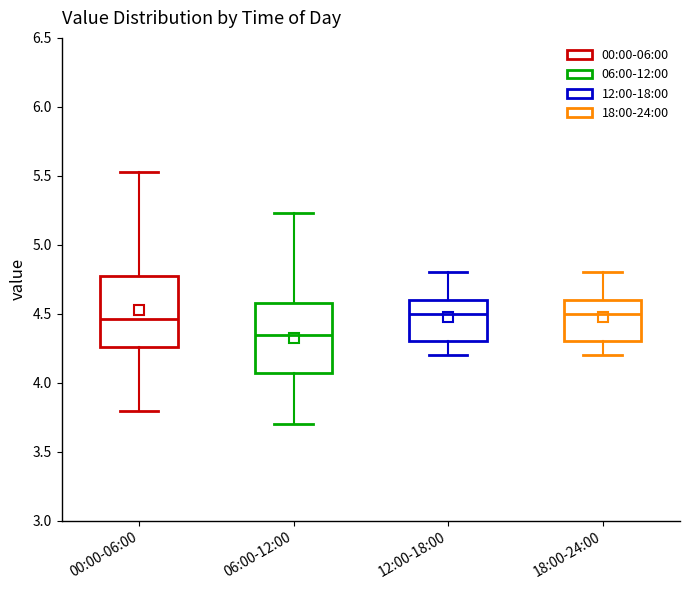

Where does the median line of the box for 12:00-18:00 sit on the y-axis? The values are not printed on the chart, so give them approximately, as read against the axis.

4.50